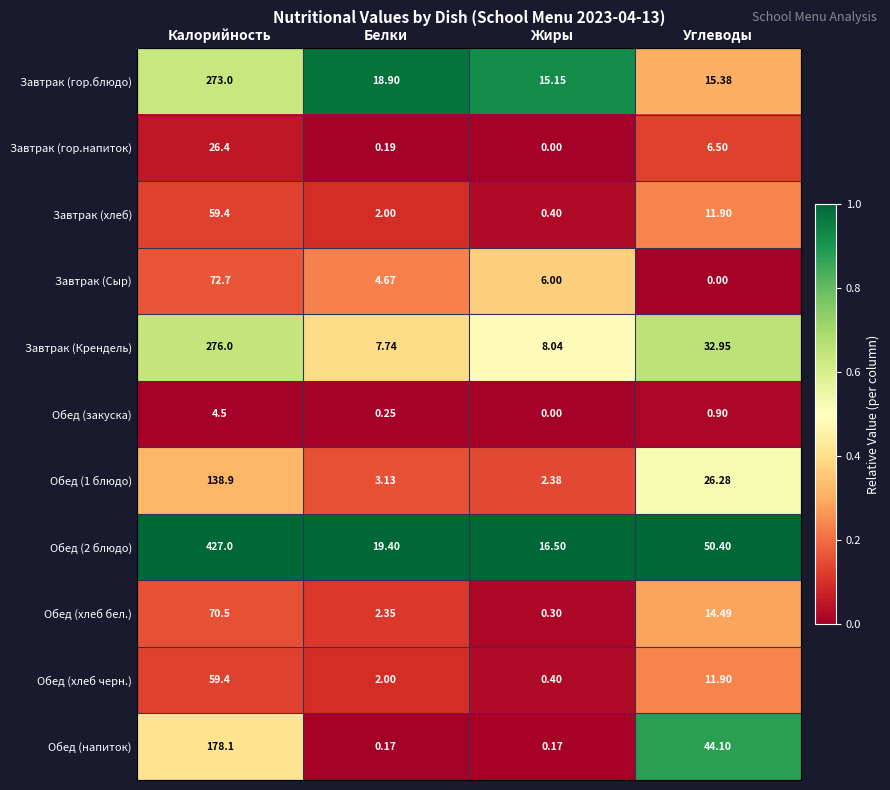

List the labels in order of Завтрак (гор.напиток) value, largest first.

Калорийность, Углеводы, Белки, Жиры